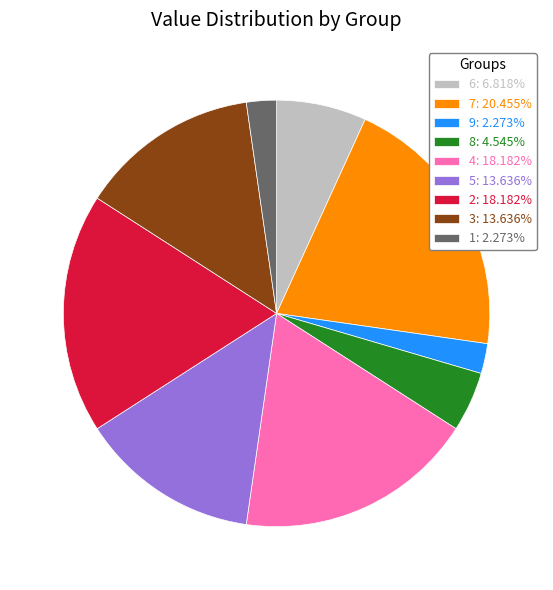

What is the ratio of the value at 2: 18.182% to the value at 3: 13.636%?

1.3